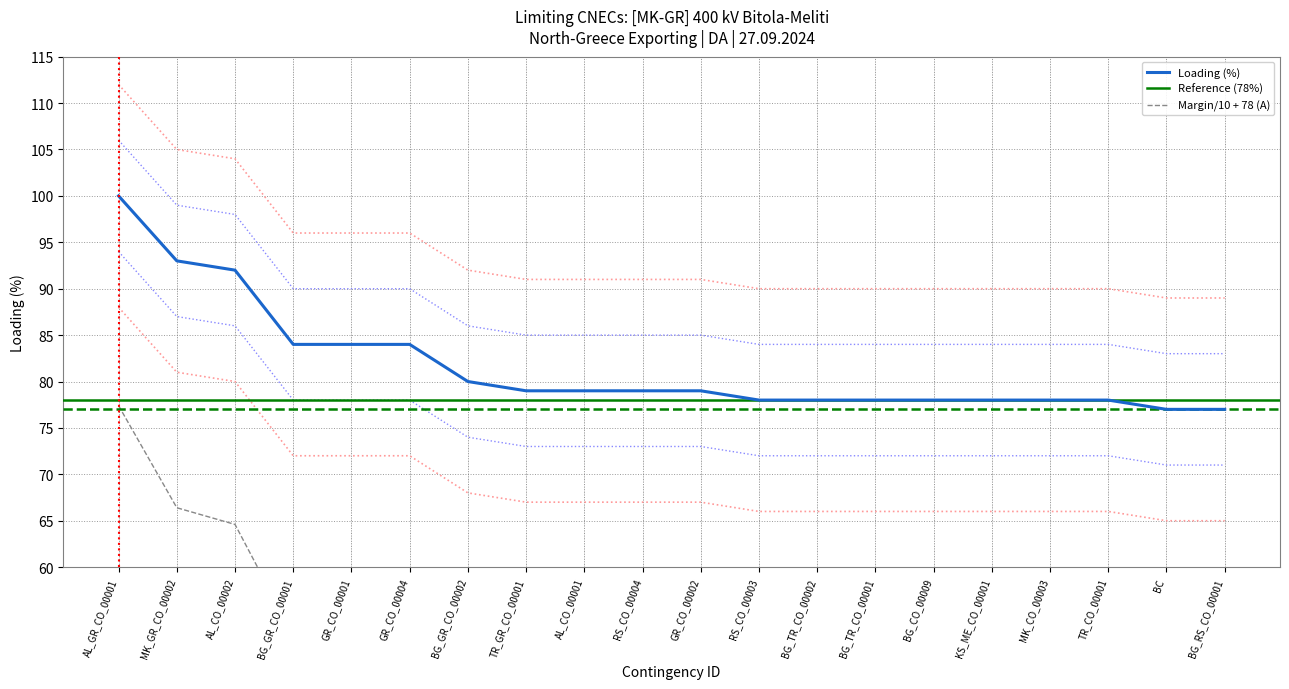

Where does the Loading (%) series first go above 91?

AL_GR_CO_00001